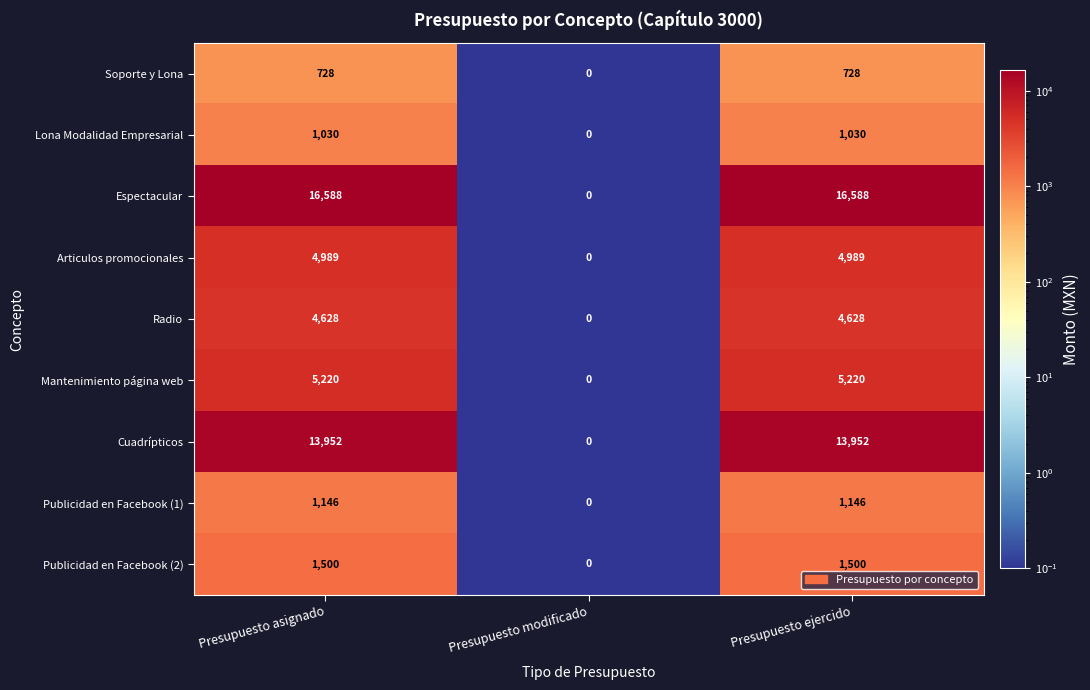

Is it true that Publicidad en Facebook (1) equals 1146 at Presupuesto asignado?

True